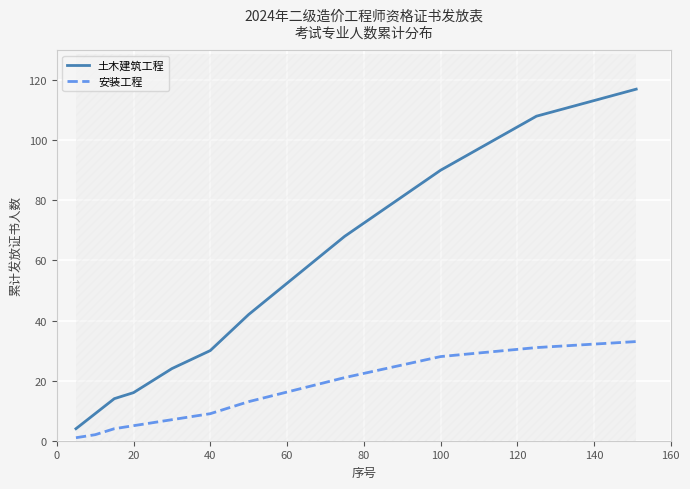

The value of 土木建筑工程 at 100 is 90. True or false?

True